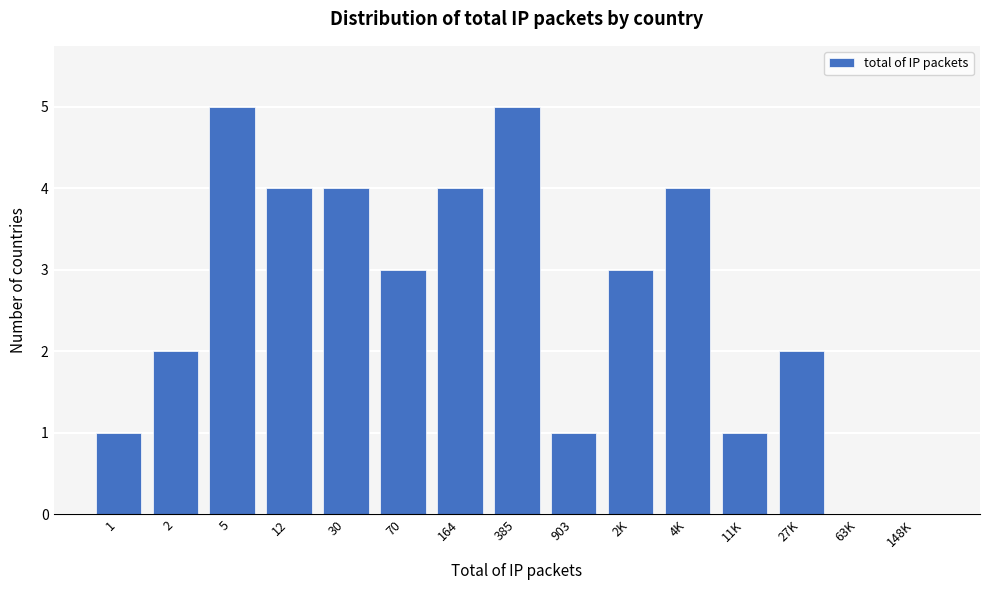

Reading left to right, transcribe all the data shown in this chart.

1=1	2=2	5=5	12=4	30=4	70=3	164=4	385=5	903=1	2K=3	4K=4	11K=1	27K=2	63K=0	148K=0